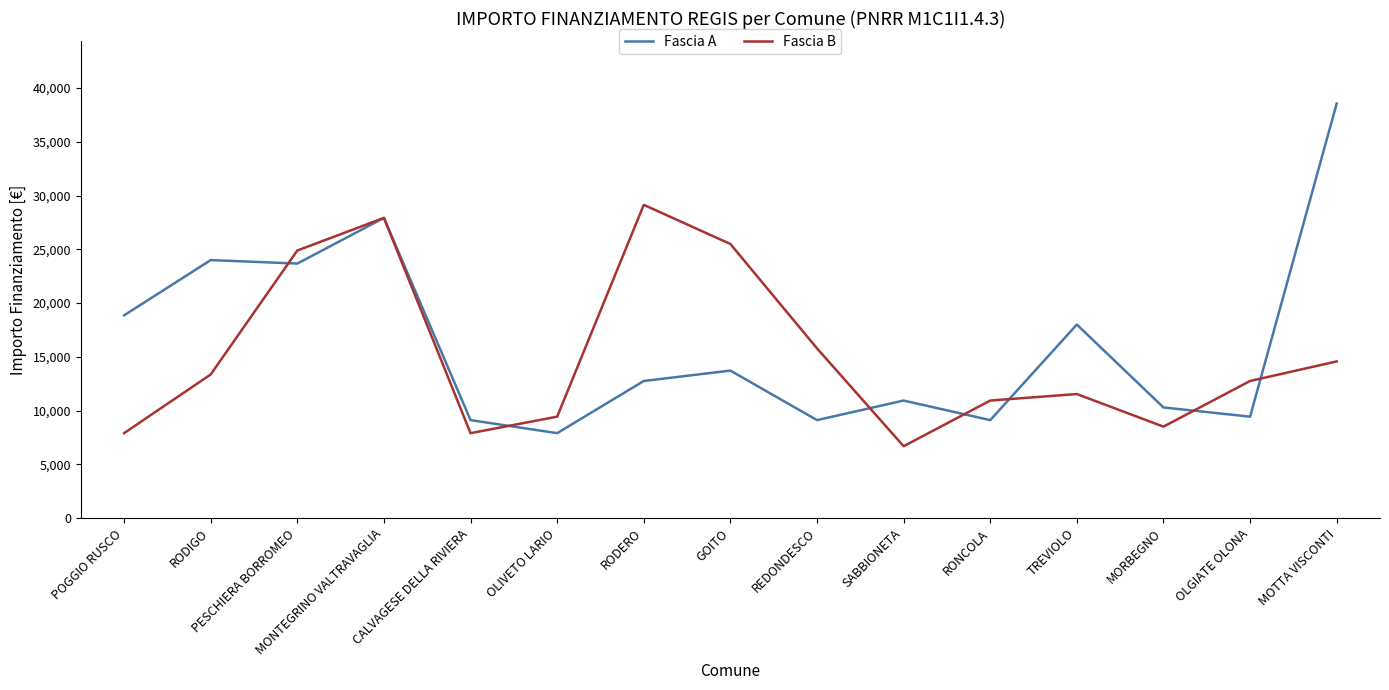

What is the sum of the Fascia B values at PESCHIERA BORROMEO and CALVAGESE DELLA RIVIERA?

32778